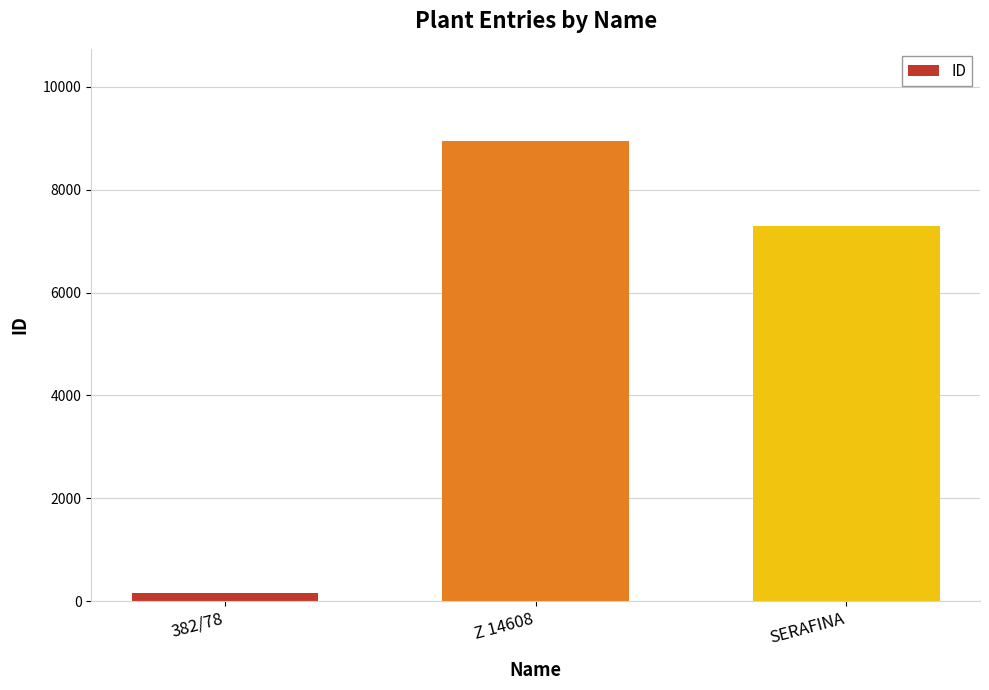

Read the value at Z 14608, to the nearest 10.

8950